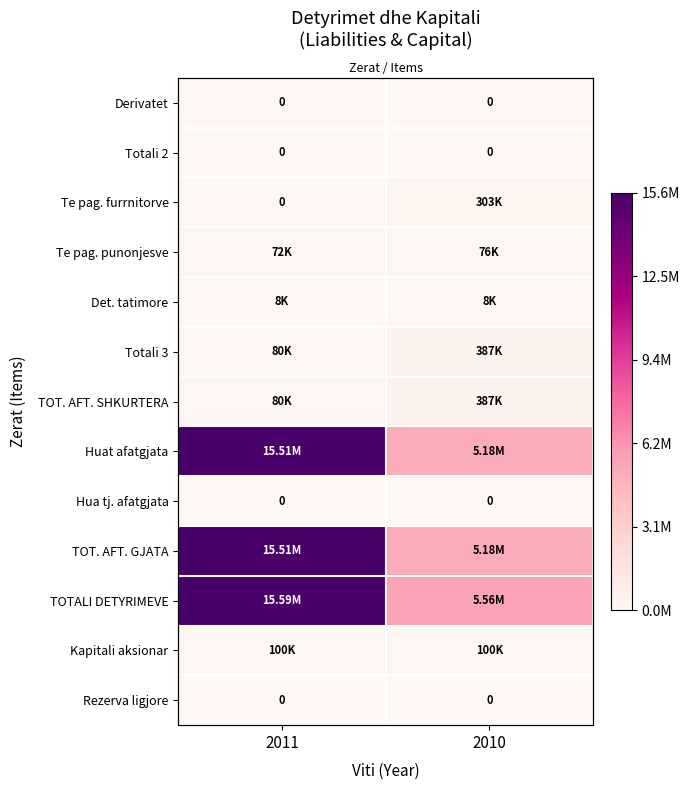

Count the Te pag. punonjesve values in the range 0 to 1.

2